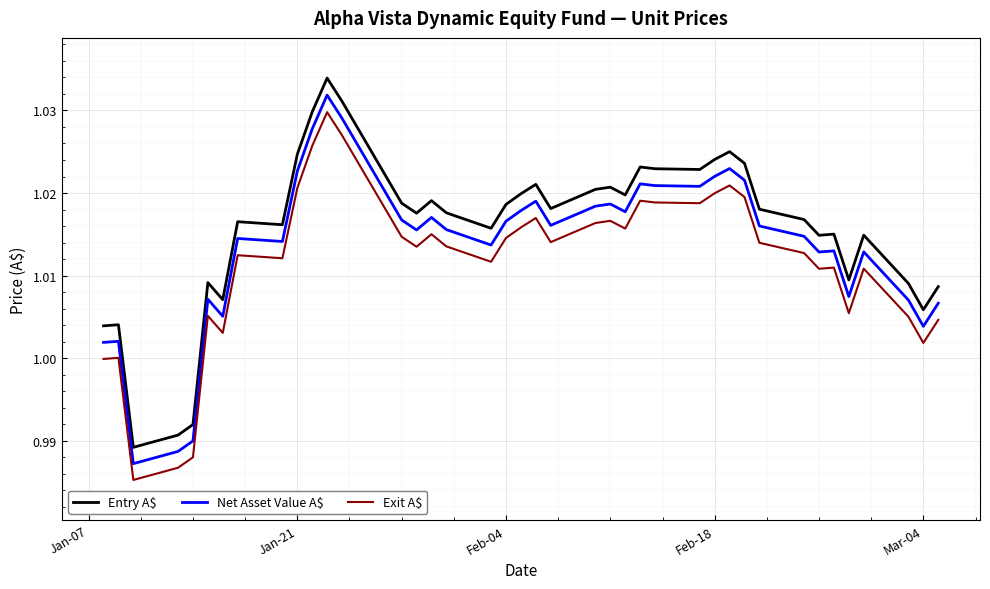

What are all the series names shown in the legend?

Entry A$, Net Asset Value A$, Exit A$